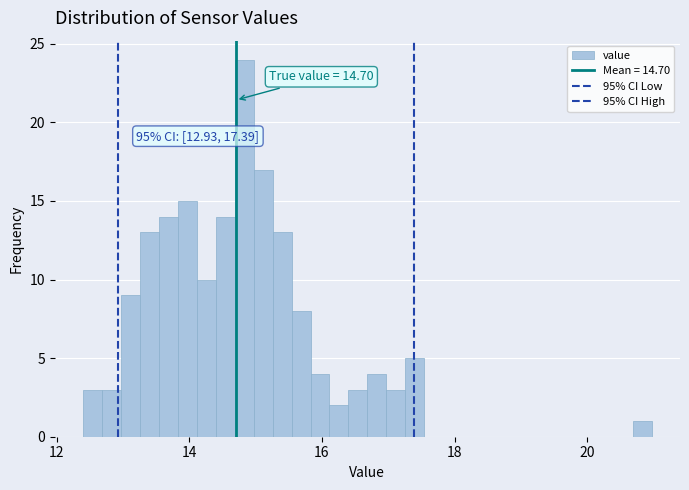

Read against the x-axis, roughly where is the centre of the tallest bar?

14.8